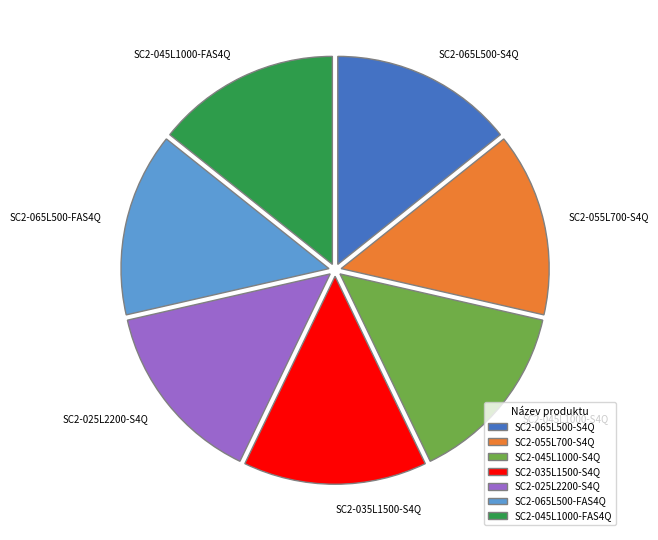

Combined, do SC2-055L700-S4Q and SC2-025L2200-S4Q account for over 50%?

No